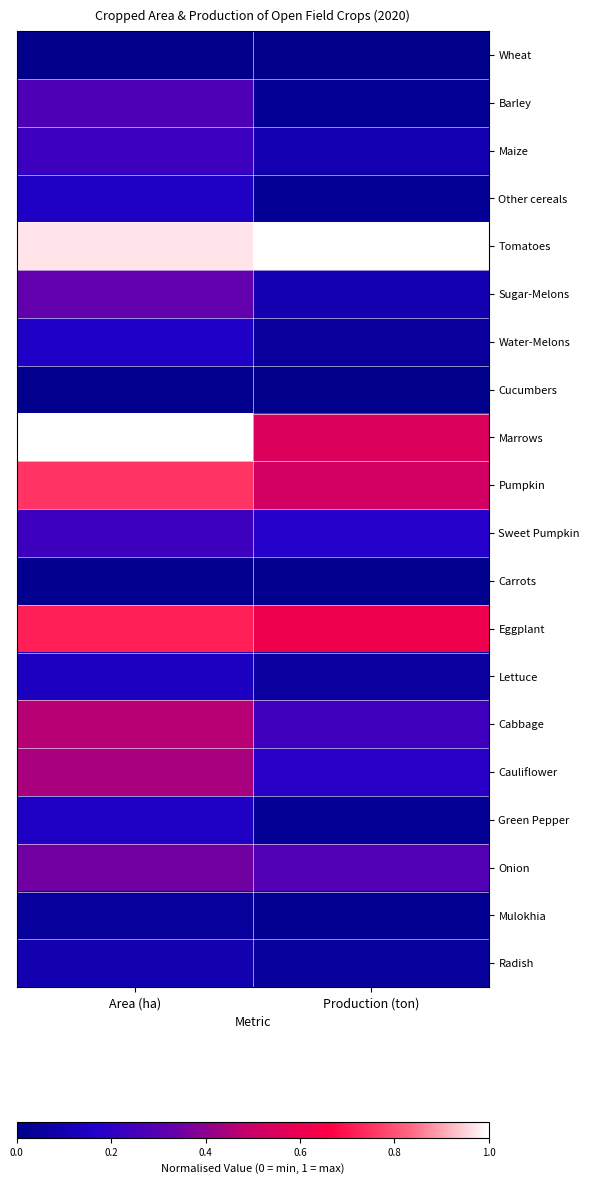

At how many categories does at least one series exceed 0?

2